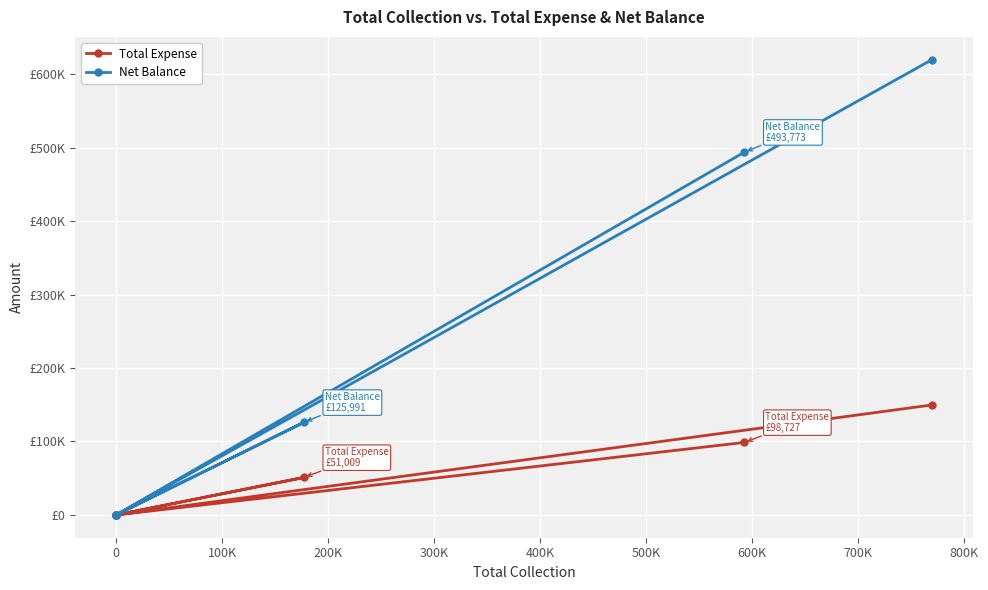

At 0, list the series in order from largest to smallest.

Total Expense, Net Balance